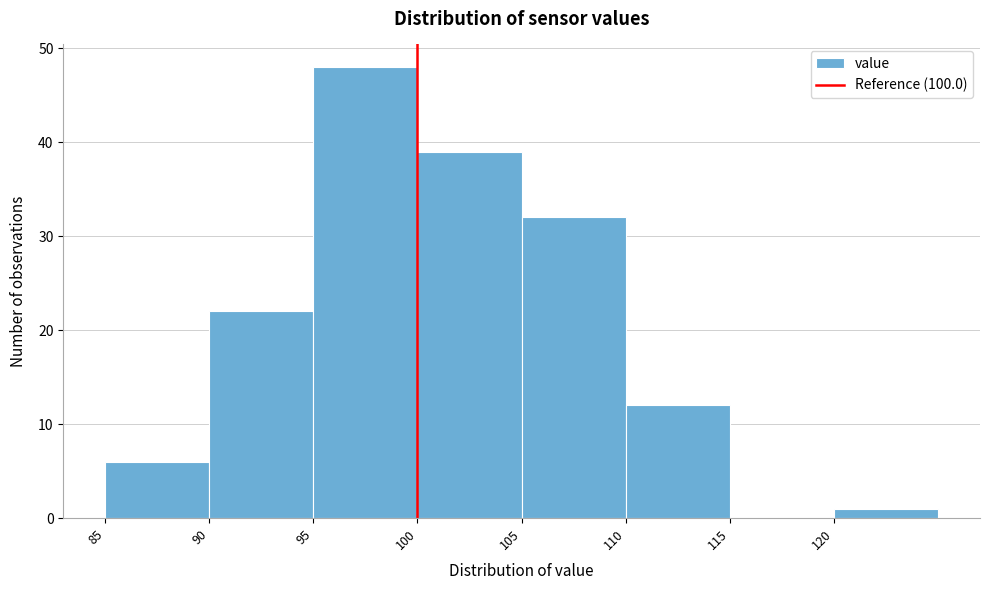

Reading left to right, transcribe this chart: for each bar, give the range it covers on the x-axis and its height. The values are not printed on the chart, so give them approximately, as read against the axis.

85 to 90: 6
90 to 95: 22
95 to 100: 48
100 to 105: 39
105 to 110: 32
110 to 115: 12
115 to 120: 0
120 to 125: 1